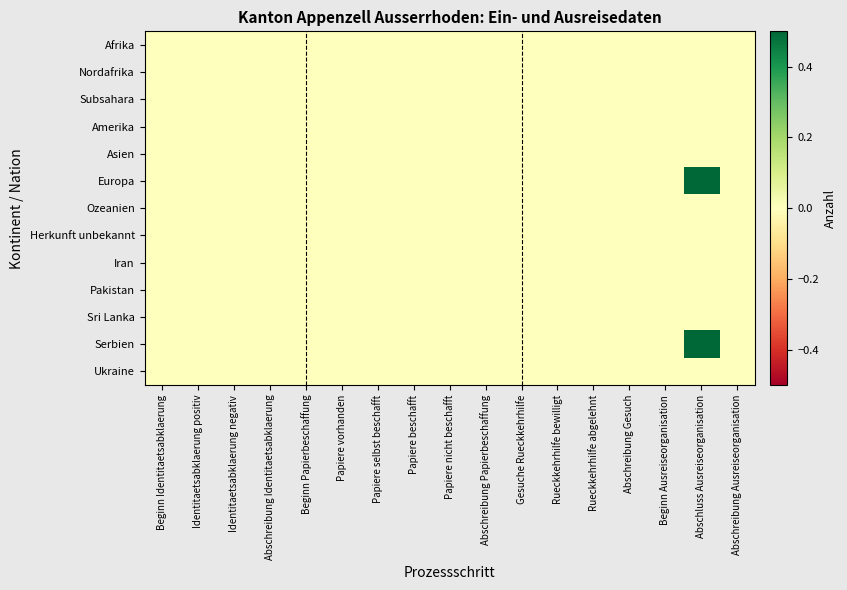

At which category is the sum across all series the highest?

Abschluss Ausreiseorganisation